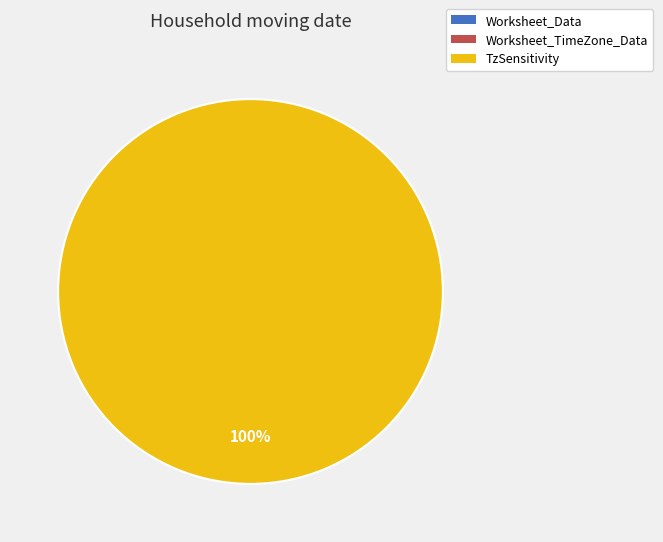

To the nearest percent, what is the average slice percentage?

33%